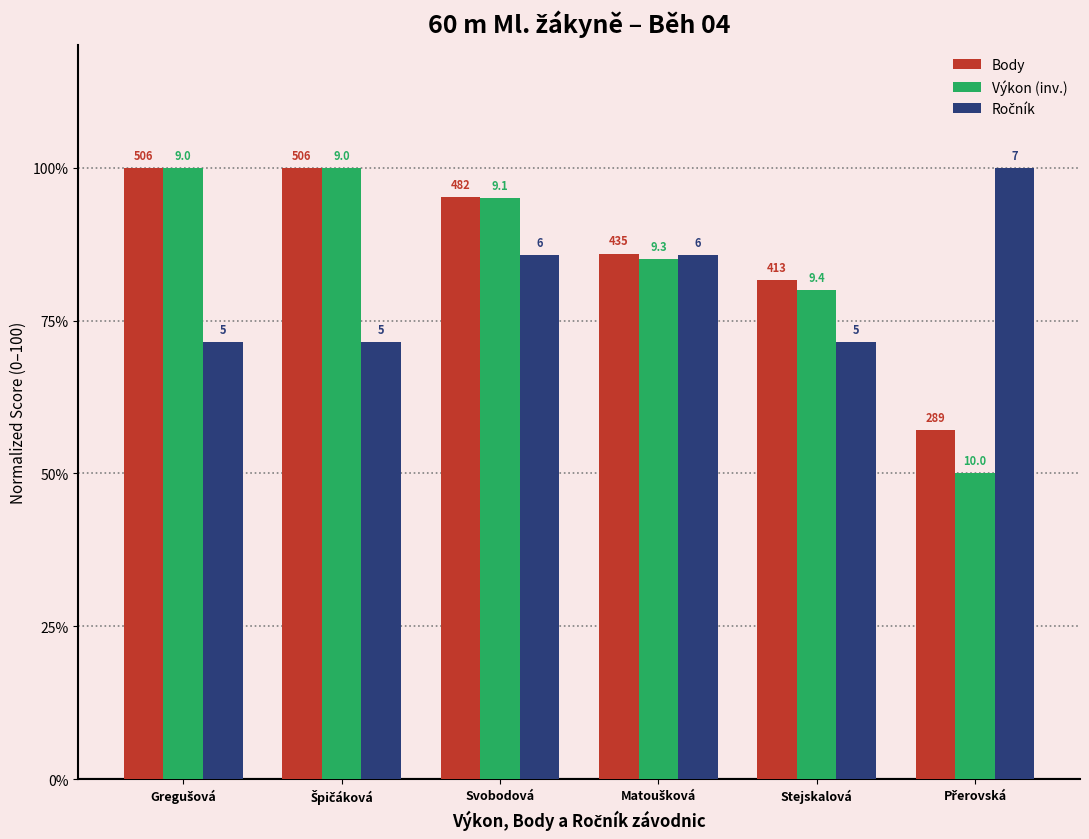

Are the bars grouped side by side (vs. stacked)?

Yes